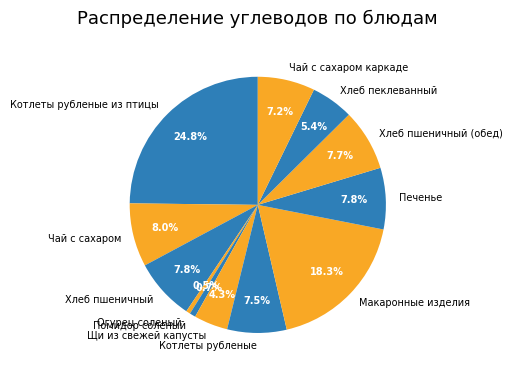

True or false: Чай с сахаром каркаде accounts for 7% of the total.

True